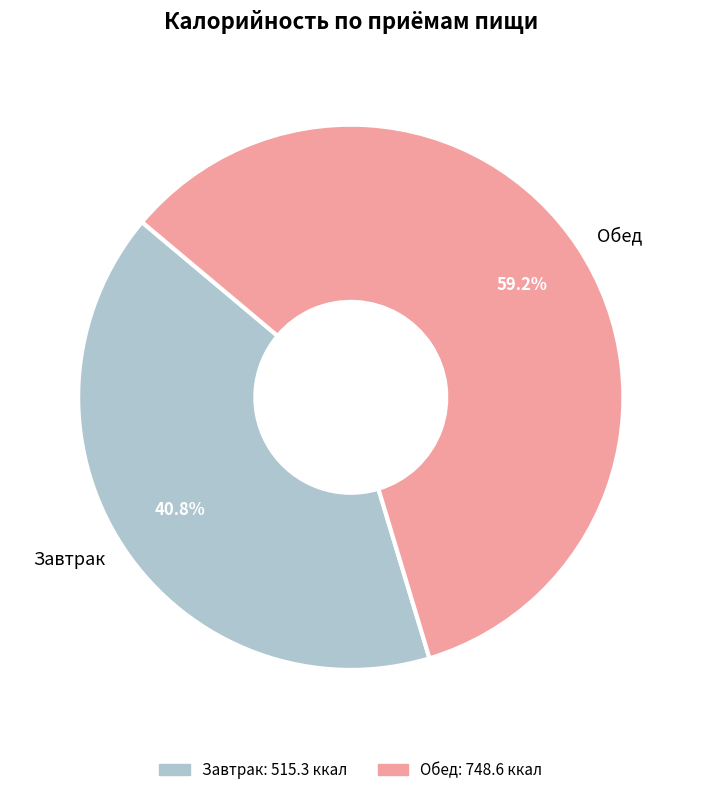

To the nearest percent, what is the difference between the largest and smallest slice percentages?

18%